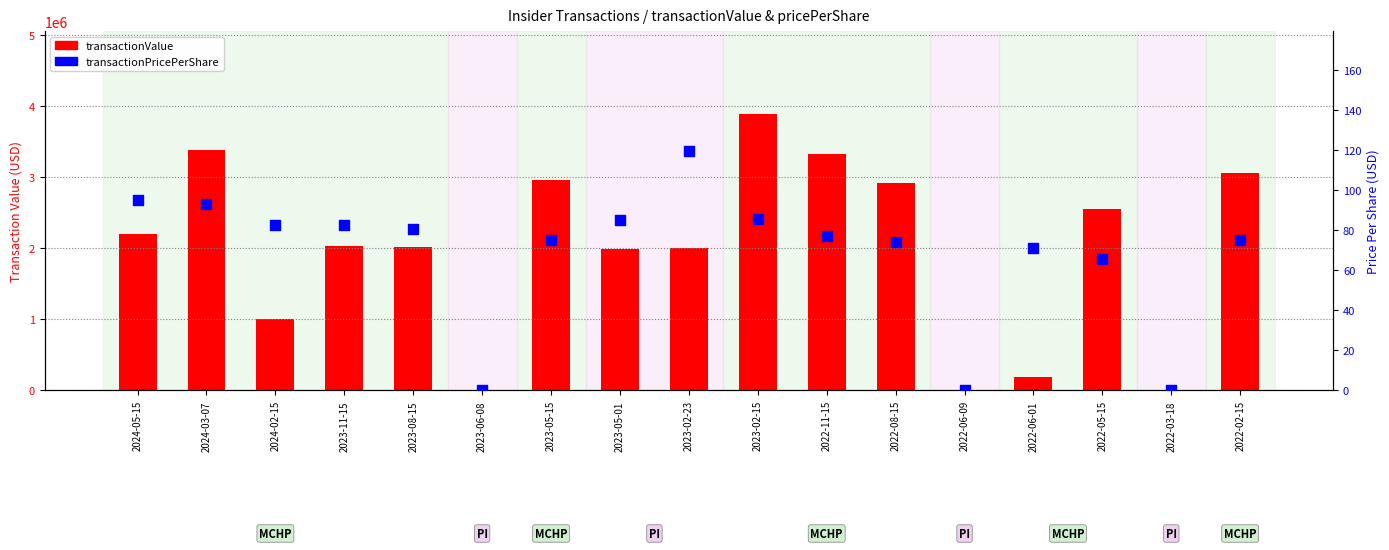

Which series contains the lowest Y value?

transactionValue